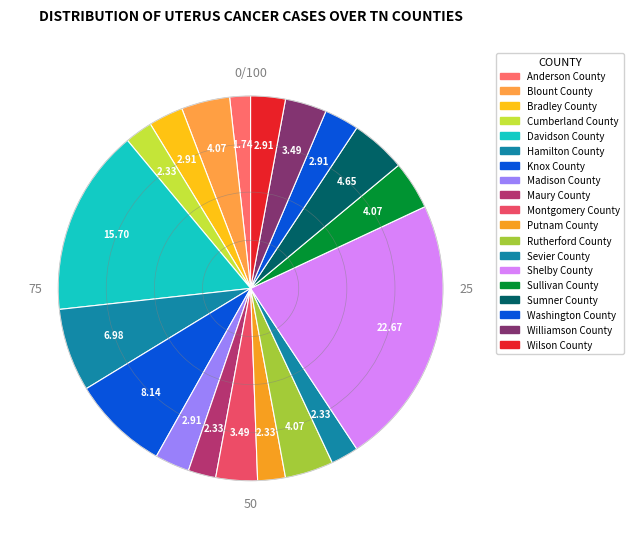

The Anderson County slice represents 2% of the pie. True or false?

True